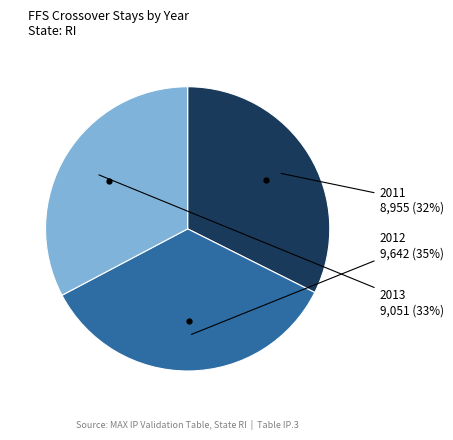

To the nearest percent, what is the average slice percentage?

33%